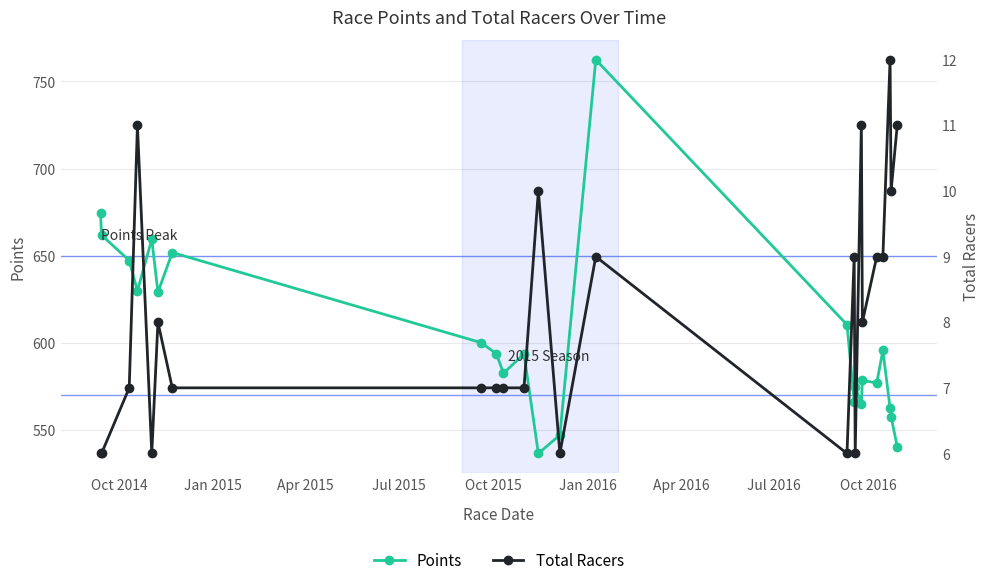

True or false: Points and Total Racers intersect in this chart.

False